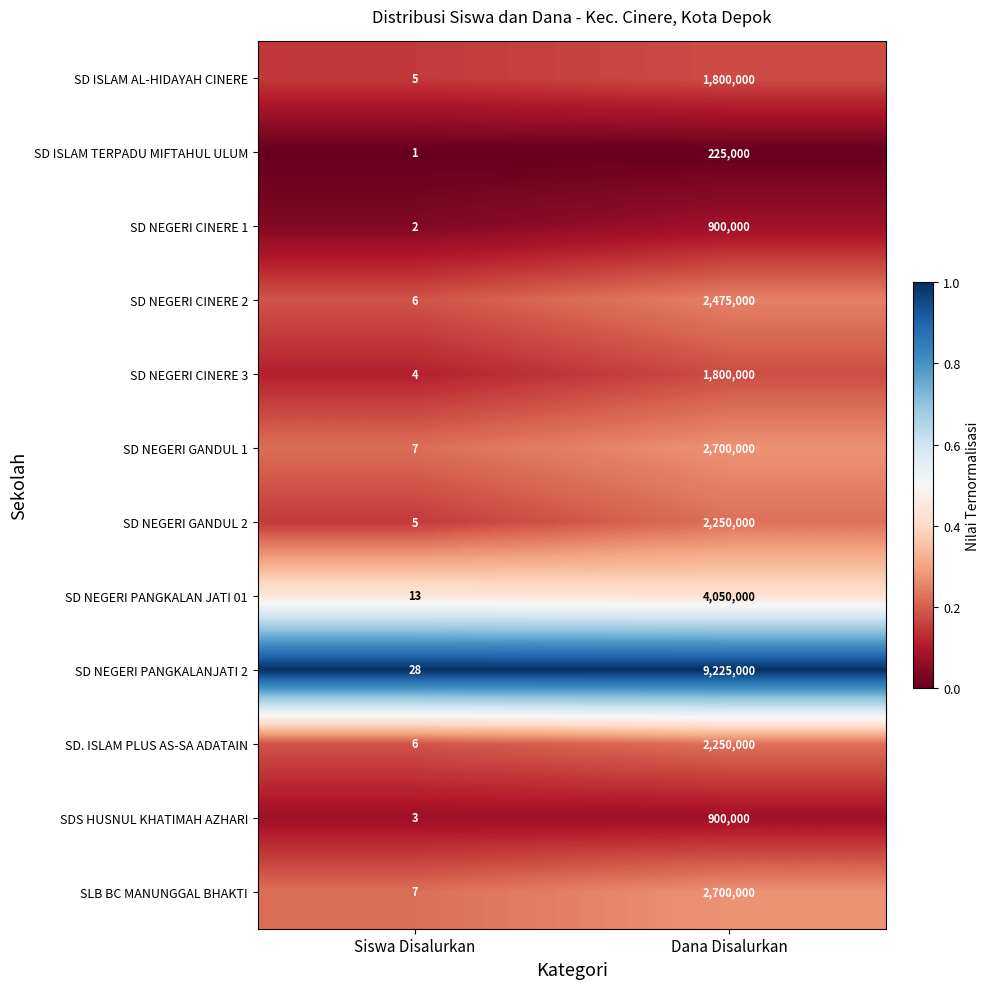

Which category has the lowest value in the SD ISLAM AL-HIDAYAH CINERE series?

Siswa Disalurkan